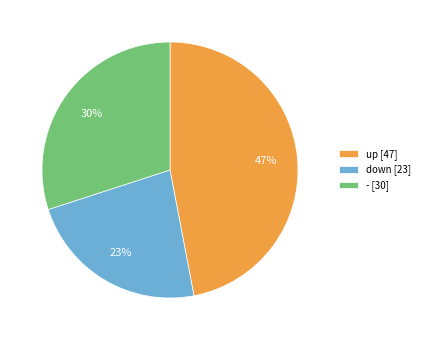

What is the largest slice in the pie chart?

up